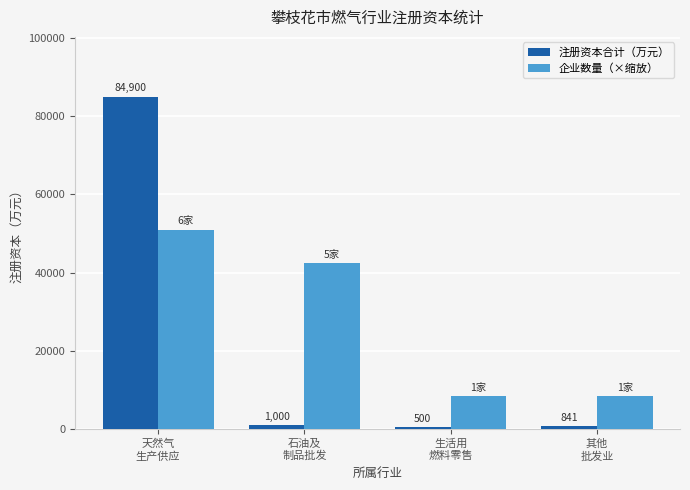

What is the total value across all series at 生活用
燃料零售?

8990